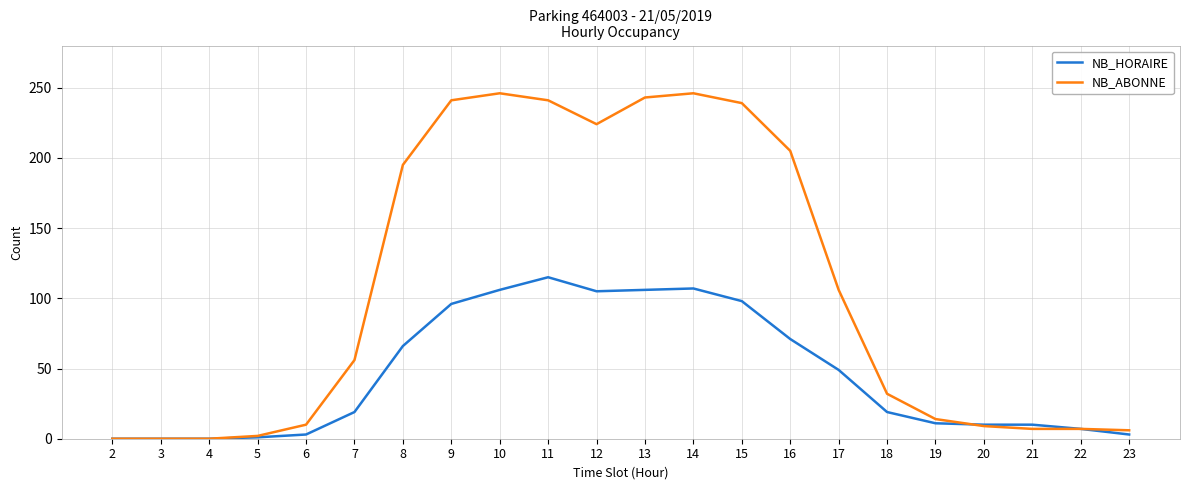

List the series in order of their peak value, highest first.

NB_ABONNE, NB_HORAIRE